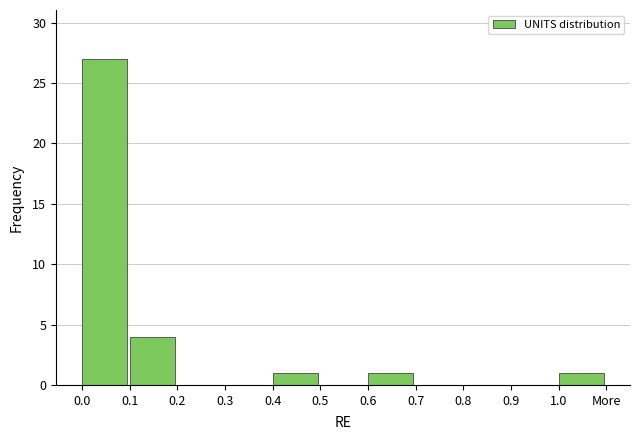

Reading left to right, transcribe all the data shown in this chart.

0.0=27	0.1=4	0.2=0	0.3=0	0.4=1	0.5=0	0.6=1	0.7=0	0.8=0	0.9=0	1.0=1